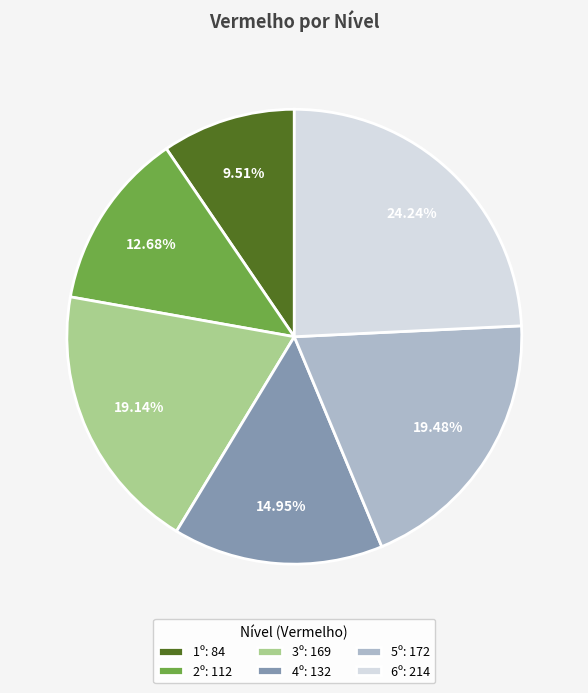

Approximately how many times larger is the value at 1º: 84 compared to 4º: 132?

0.6